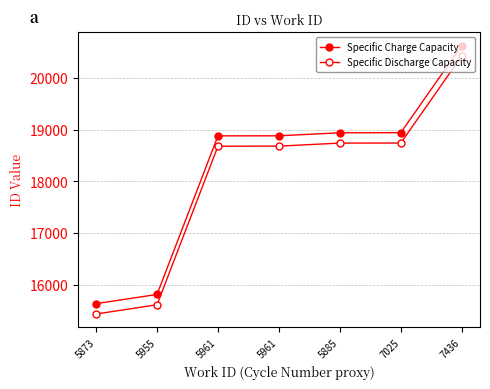

Does the chart have visible grid lines?

Yes